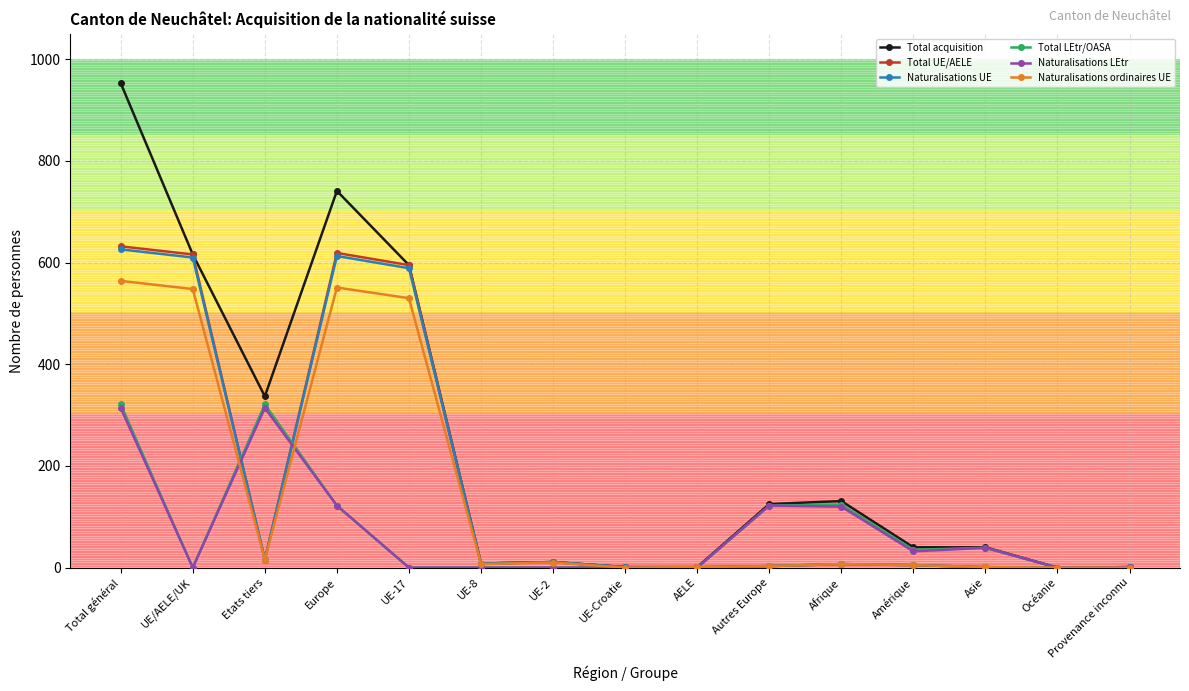

What is the difference between the maximum and minimum values in the Total LEtr/OASA series?

321